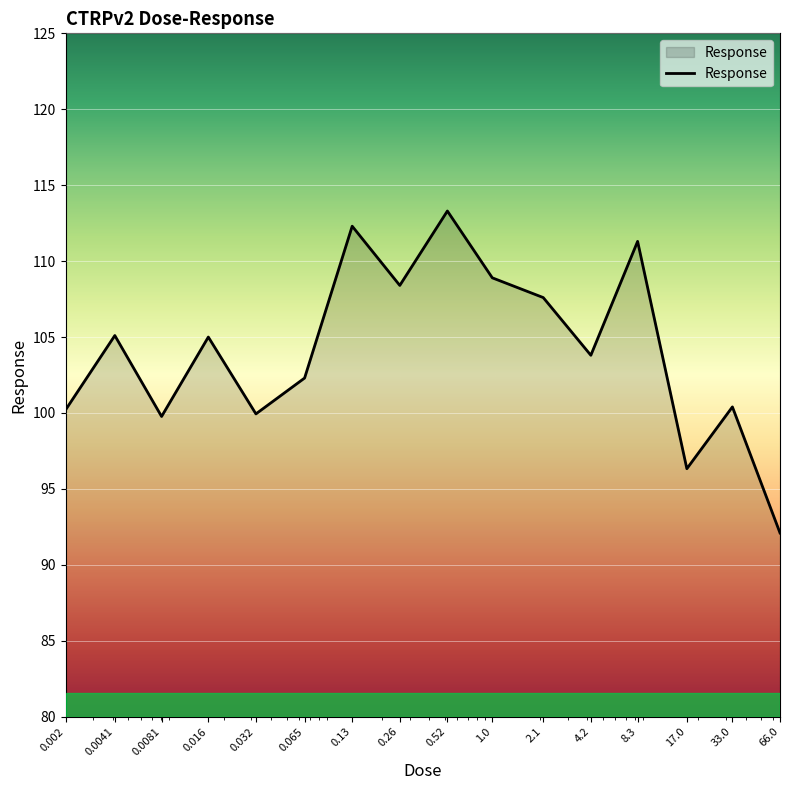

What is the greatest value displayed?

113.3